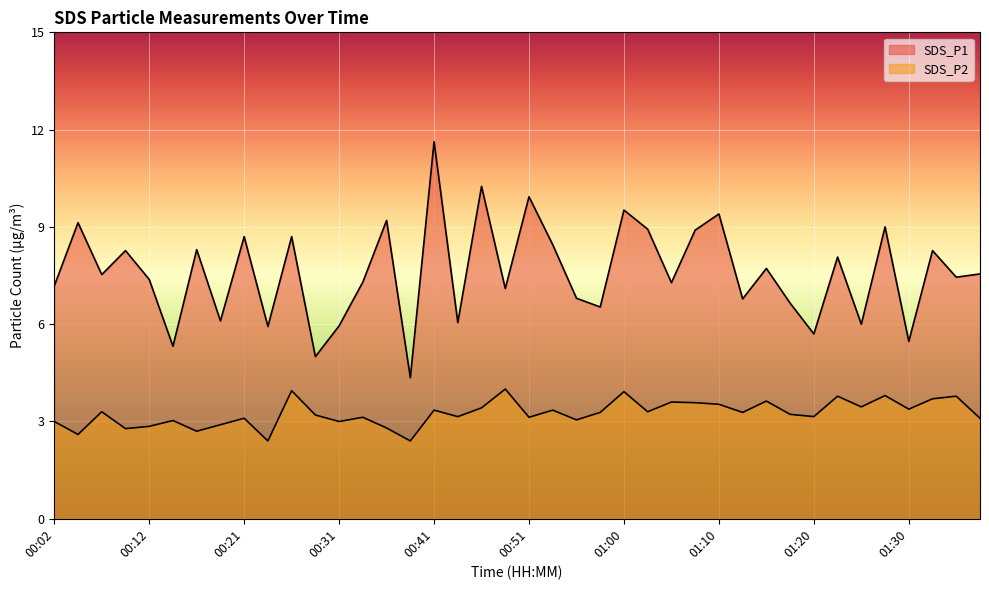

List the series in order of their peak value, highest first.

SDS_P1, SDS_P2